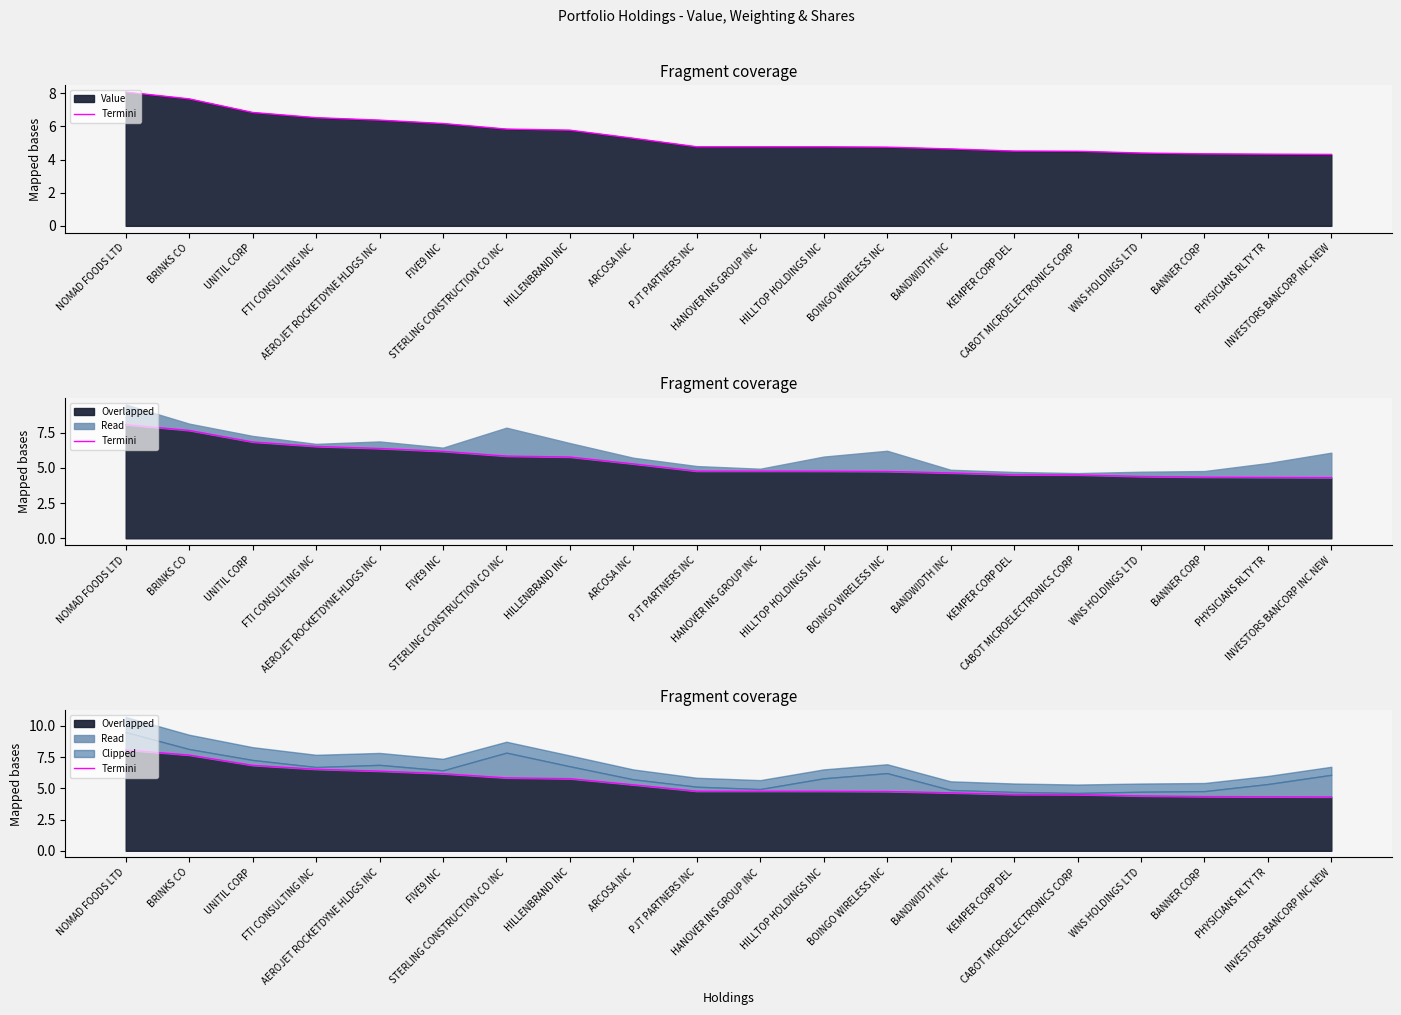

What is the sum of all values?

108.7